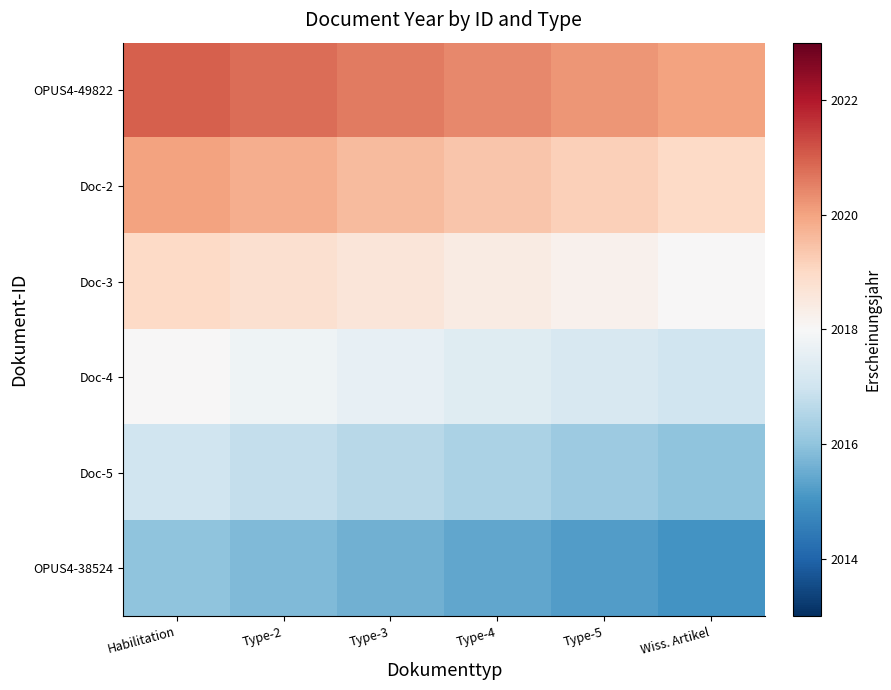

At which category is the sum across all series the highest?

Habilitation